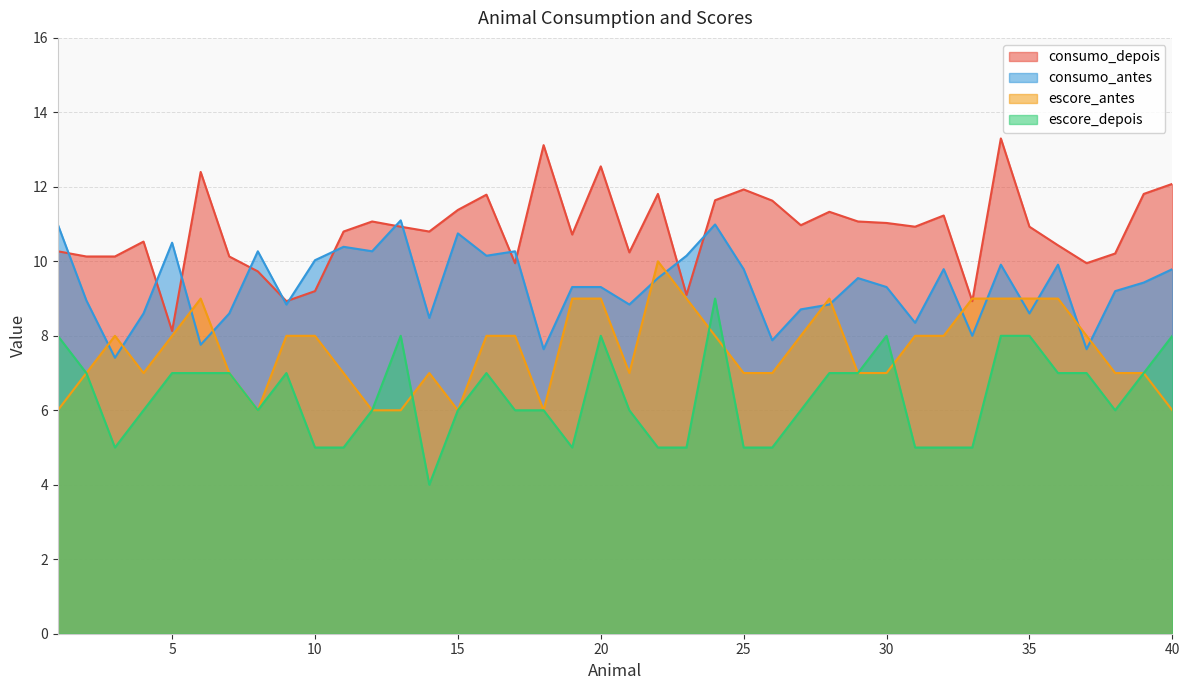

What is the difference between the highest and lowest values at 30?

4.0